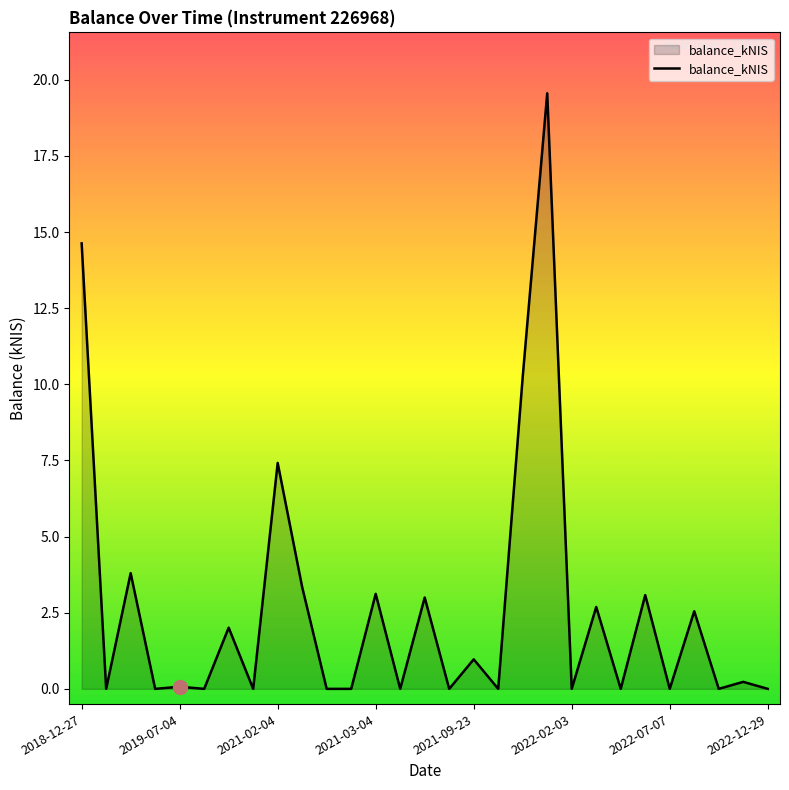

What is the maximum value shown in the chart?

19.6